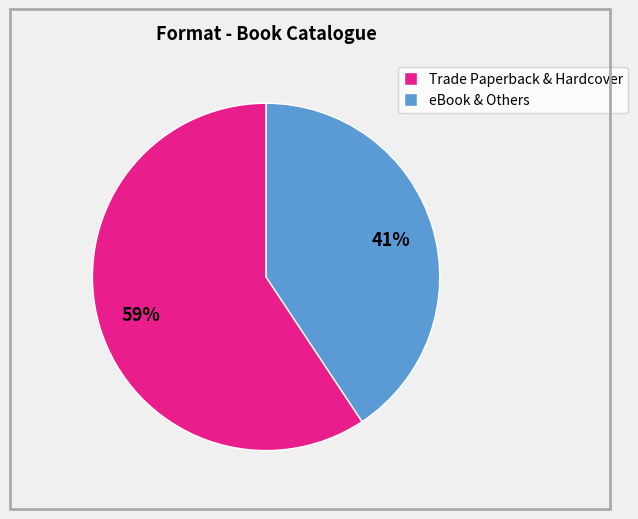

Combined, do Trade Paperback & Hardcover and eBook & Others account for over 50%?

Yes